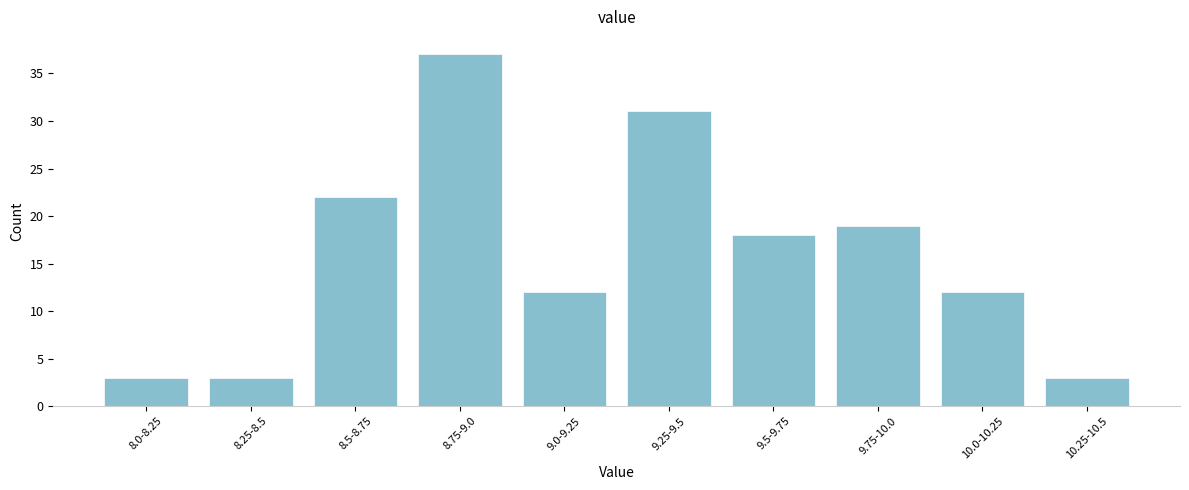

Reading left to right, what are all the values shown in this chart?

8.0-8.25=3	8.25-8.5=3	8.5-8.75=22	8.75-9.0=37	9.0-9.25=12	9.25-9.5=31	9.5-9.75=18	9.75-10.0=19	10.0-10.25=12	10.25-10.5=3